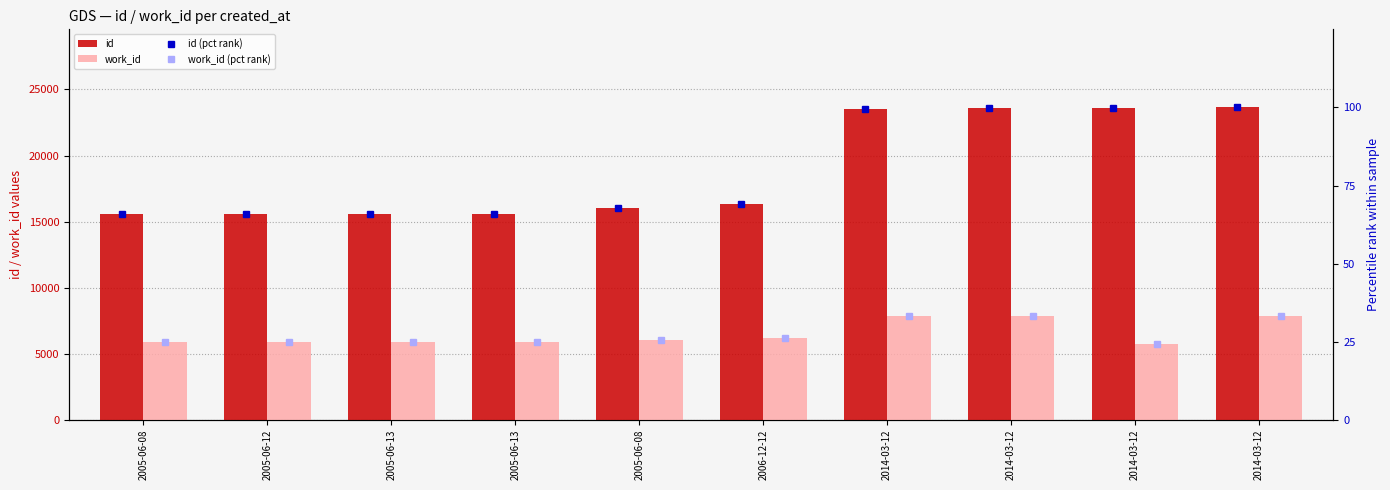

Are the bars horizontal?

No